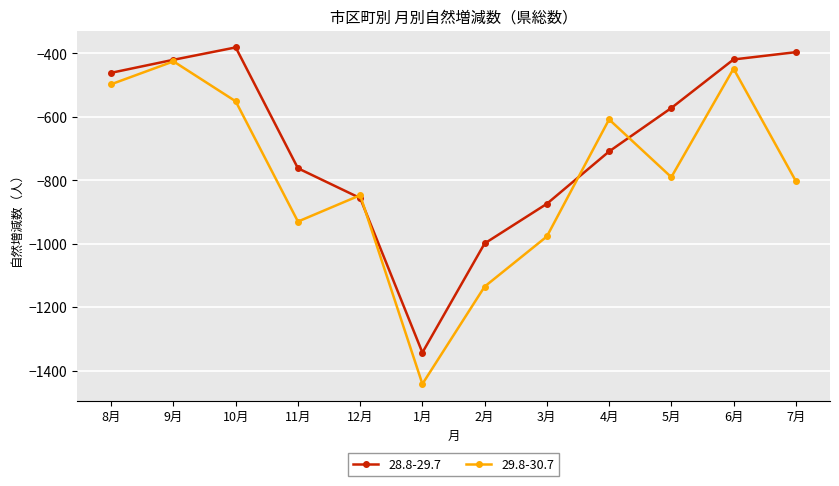

What is the approximate value of 29.8-30.7 at 12月?

-847